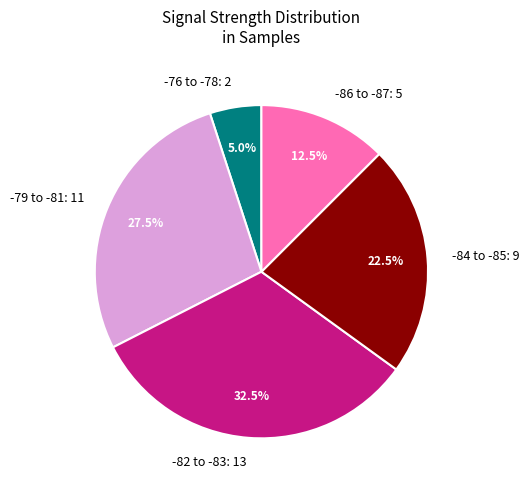

What is the ratio of the value at -79 to -81: 11 to the value at -84 to -85: 9?

1.2